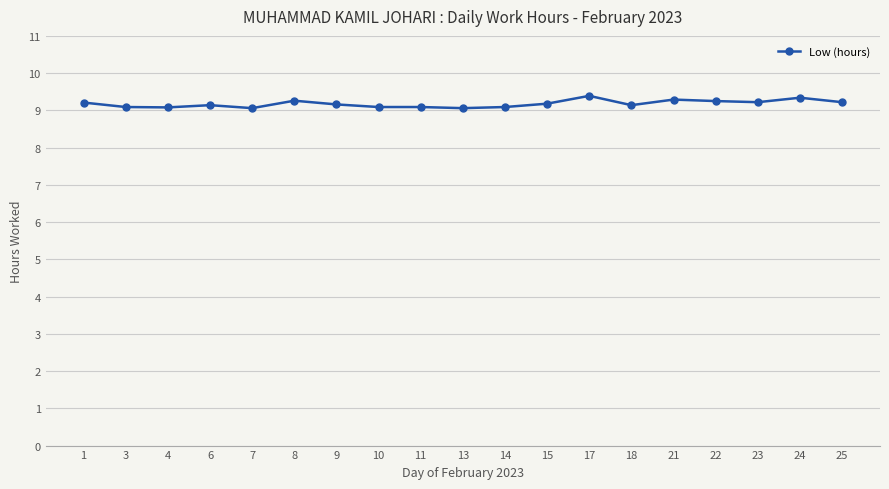

Approximately how many times larger is the value at 25 compared to 11?

1.0